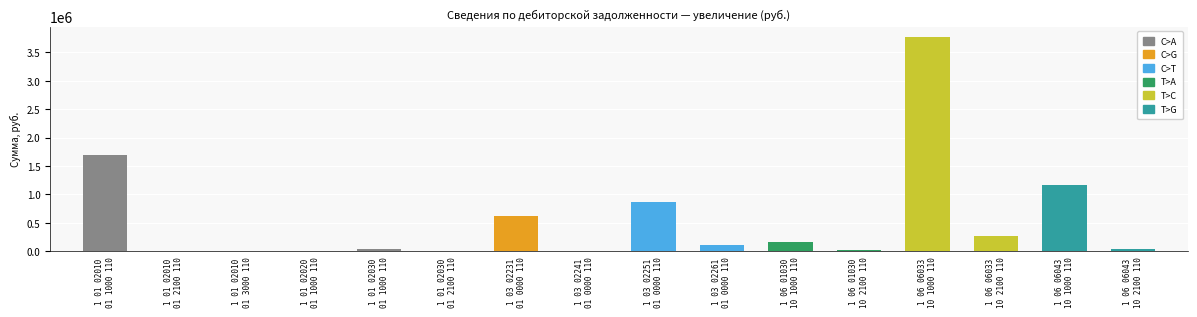

How many data points does each series have?

16